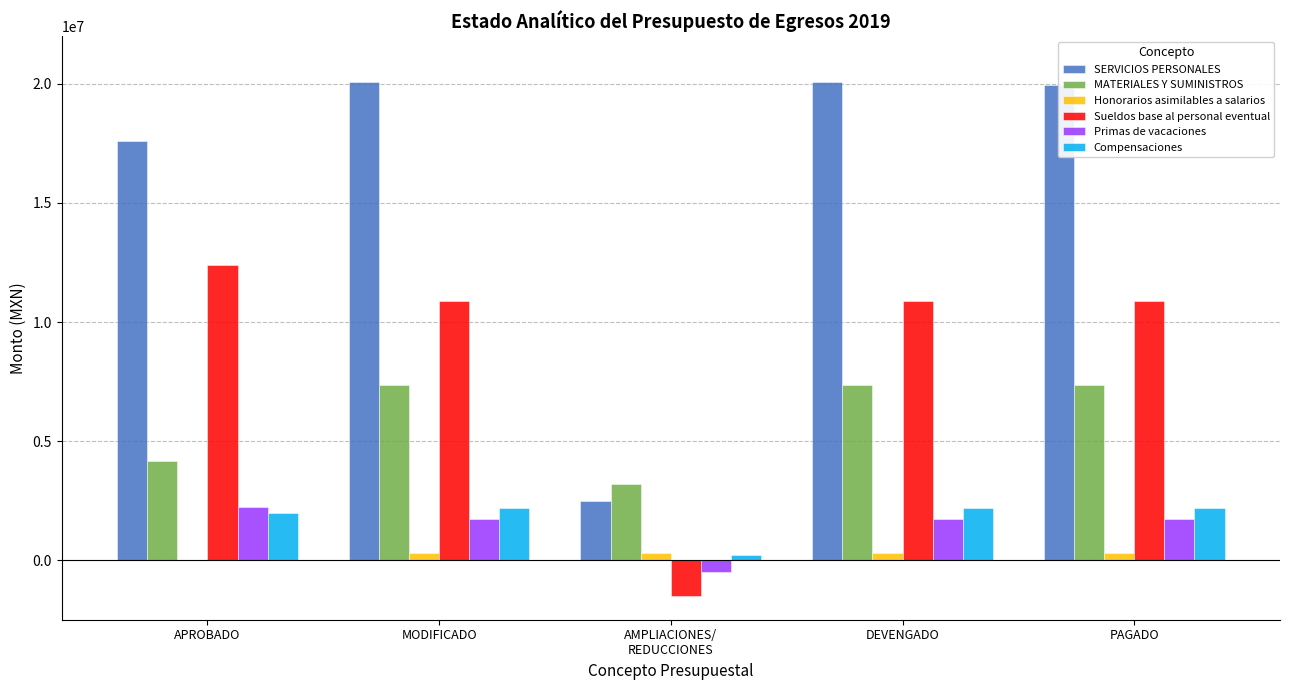

True or false: Compensaciones has a value of 1302133.0 at PAGADO.

False